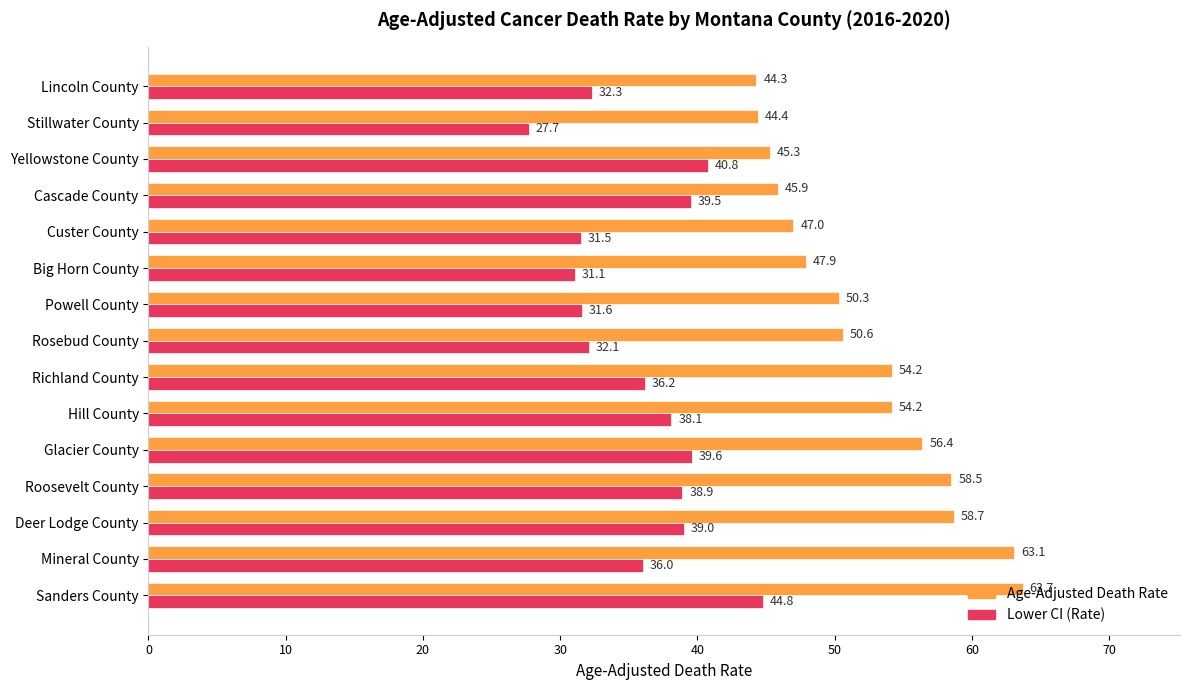

Which category has the lowest value across all series?

Stillwater County